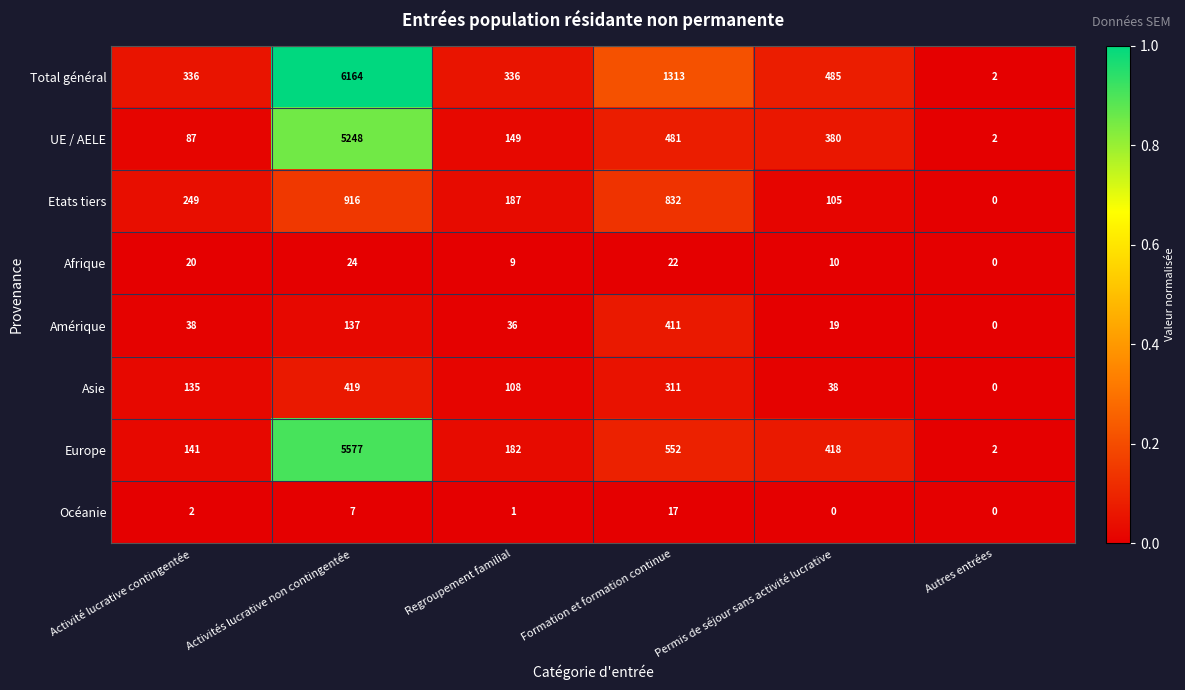

Which label corresponds to the largest value in the chart?

Activités lucrative non contingentée